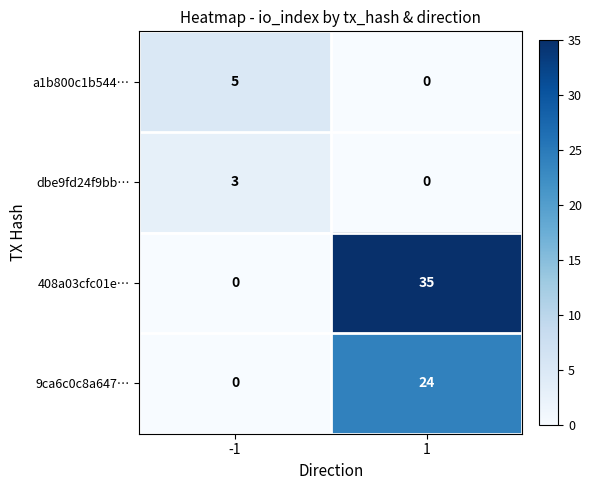

Rank the series by their maximum value, from highest to lowest.

408a03cfc01e…, 9ca6c0c8a647…, a1b800c1b544…, dbe9fd24f9bb…